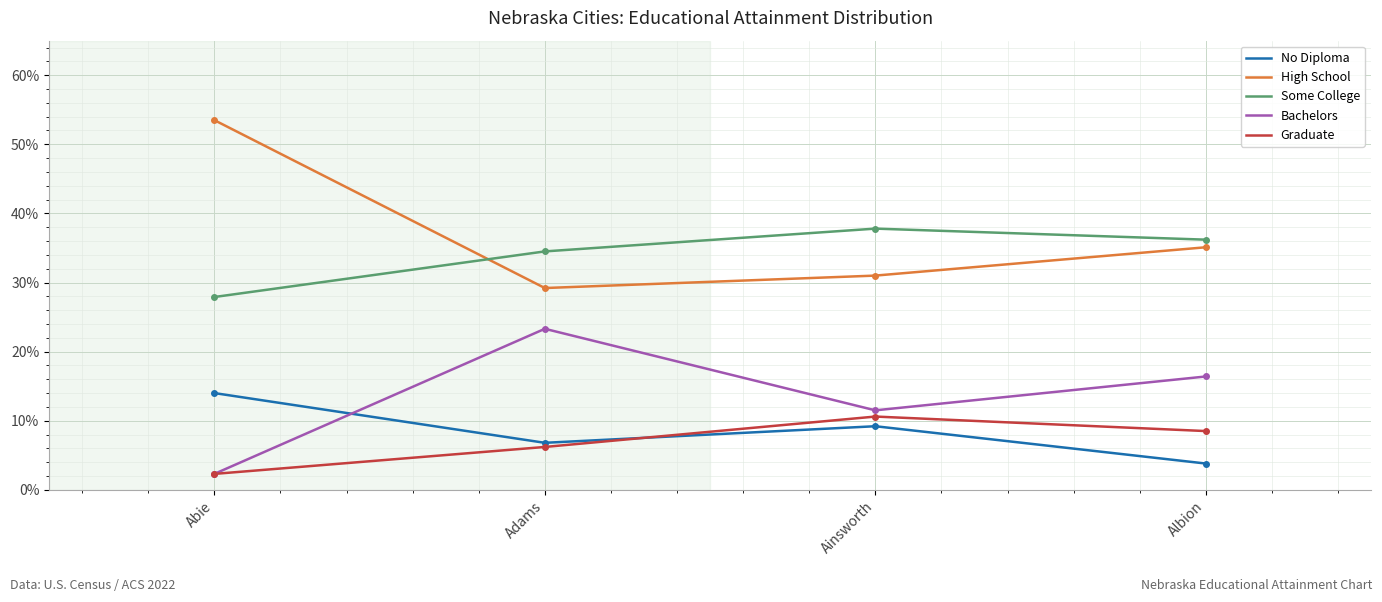

True or false: High School has a value of 31.0 at Ainsworth.

True